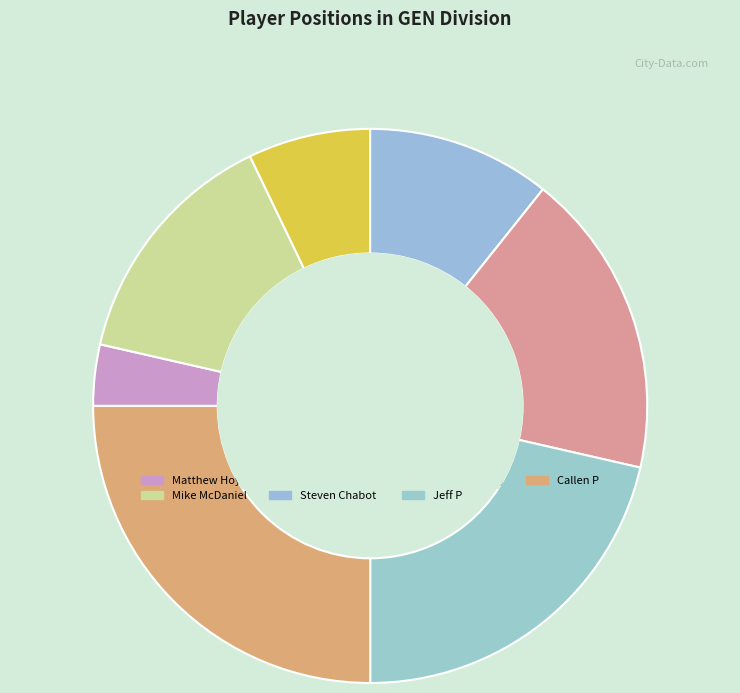

True or false: Steven Chabot accounts for 11% of the total.

True